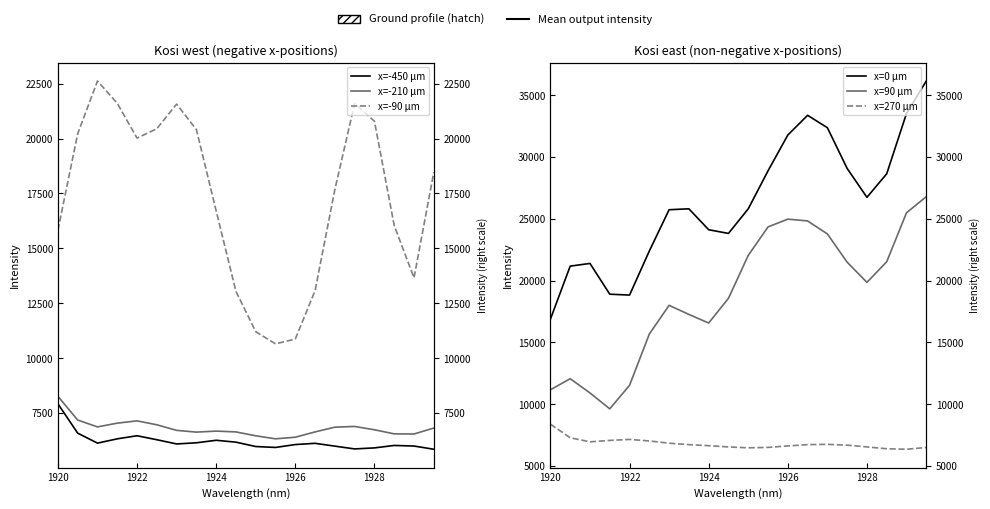

What is the difference between the maximum and minimum values in the x=-90 μm series?

11974.6